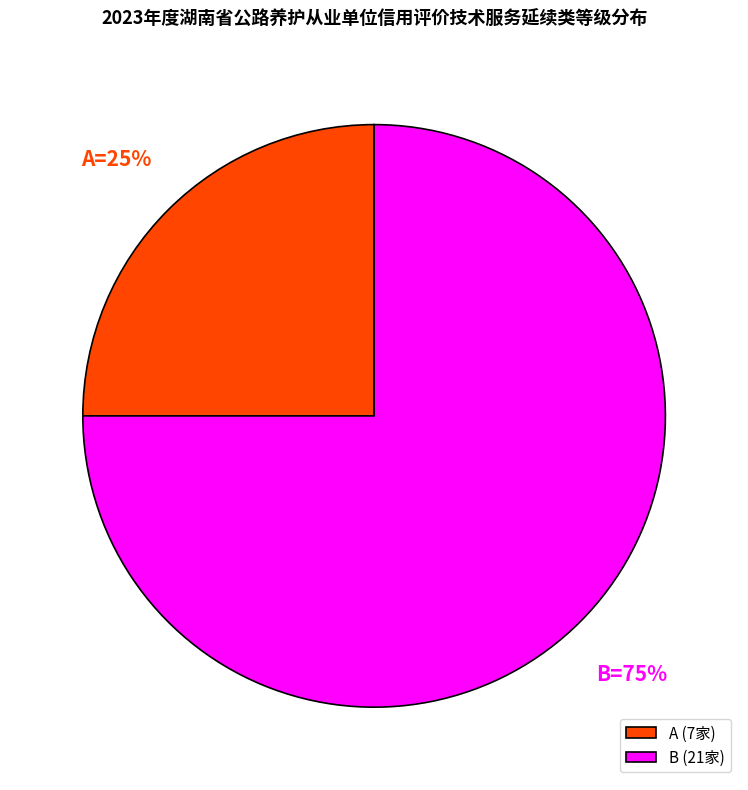

What percentage is the B slice, to the nearest percent?

75%